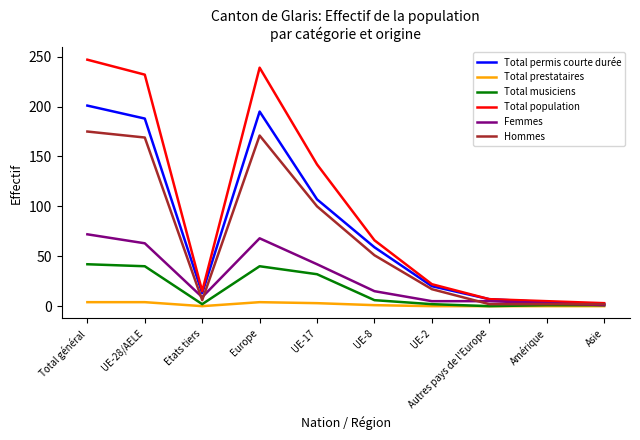

At which label is Hommes closest to 88?

UE-17